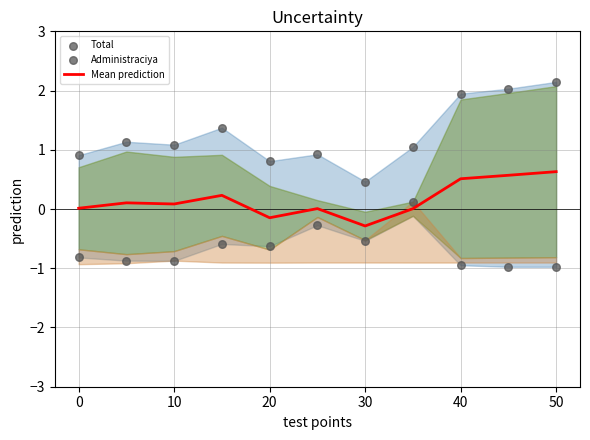

What are all the series names shown in the legend?

Mean prediction, Total, Administraciya